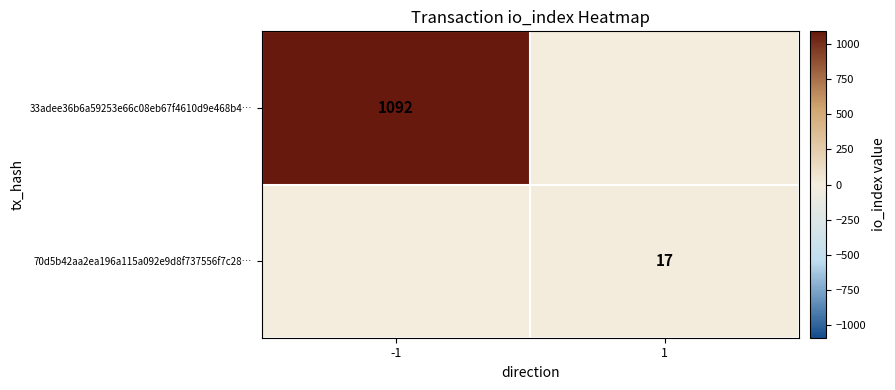

Is it true that 33adee36b6a59253e66c08eb67f4610d9e468b4… equals 1848 at -1?

False